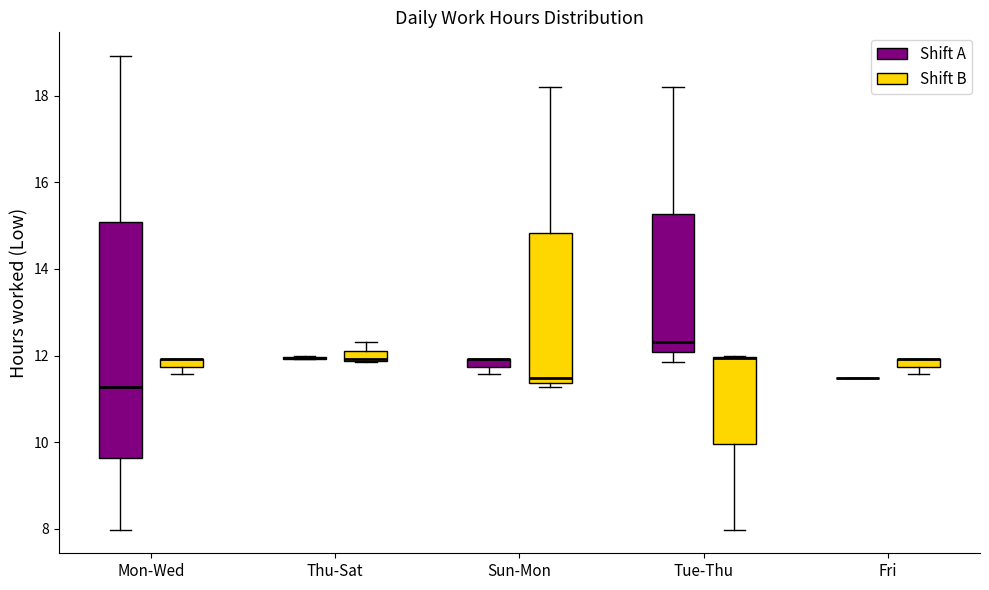

Where is the upper edge of the box for Fri (Shift B) on the y-axis? The values are not printed on the chart, so give them approximately, as read against the axis.

12.0